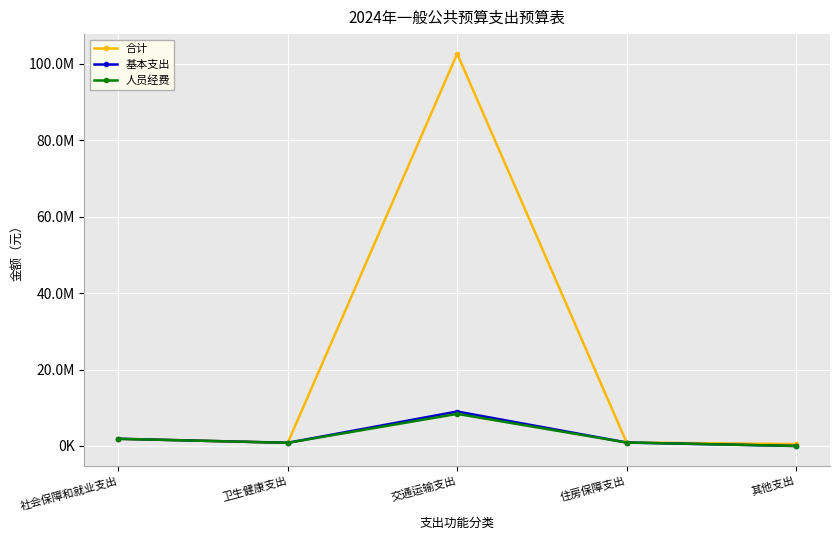

Does the chart have visible grid lines?

Yes